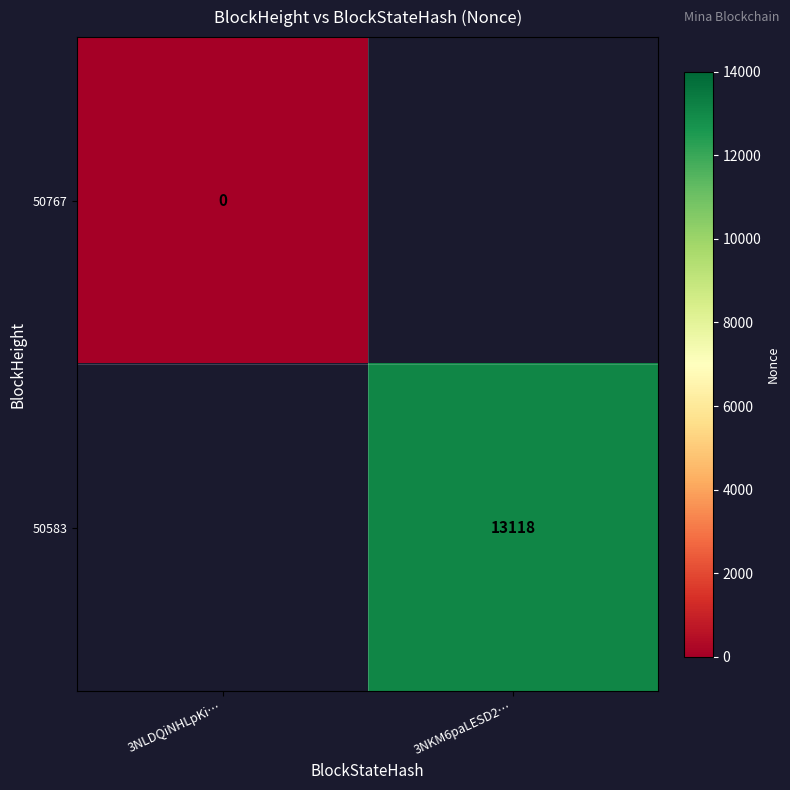

Is the value of 50583 at 3NKM6paLESD2… greater than the value of 50767 at 3NLDQiNHLpKi…?

Yes